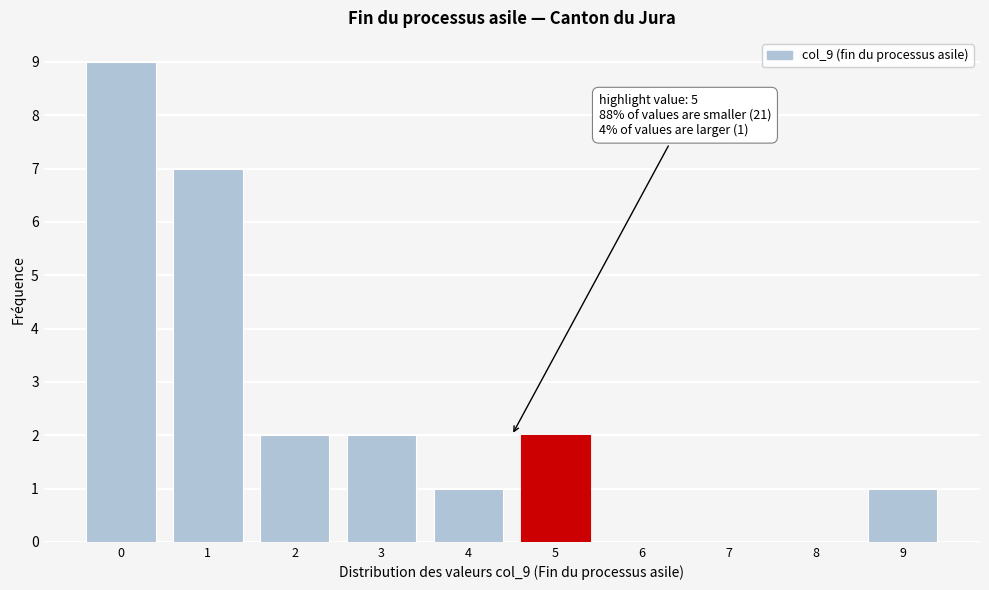

Reading left to right, extract all data points from this chart.

0=9	1=7	2=2	3=2	4=1	5=2	6=0	7=0	8=0	9=1